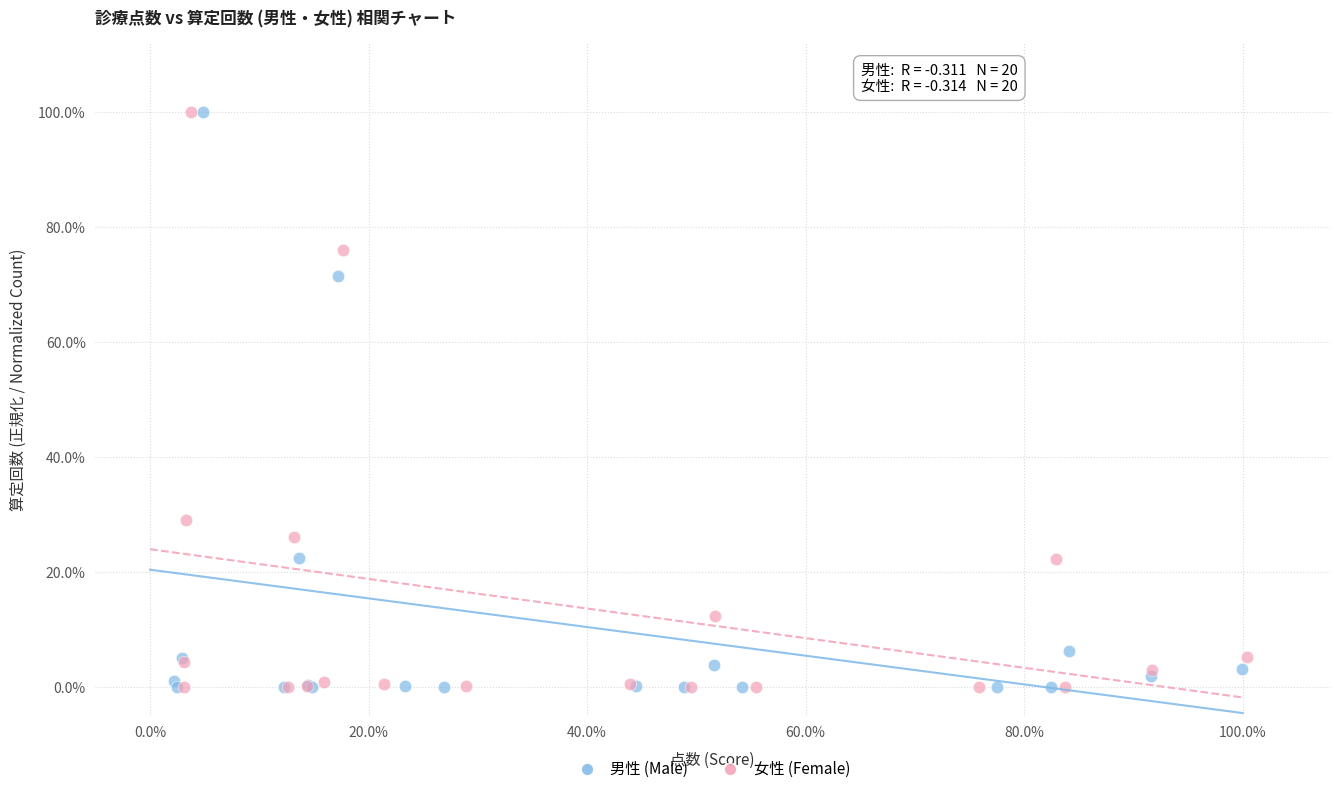

Which series has the widest spread of Y values?

男性 (Male)